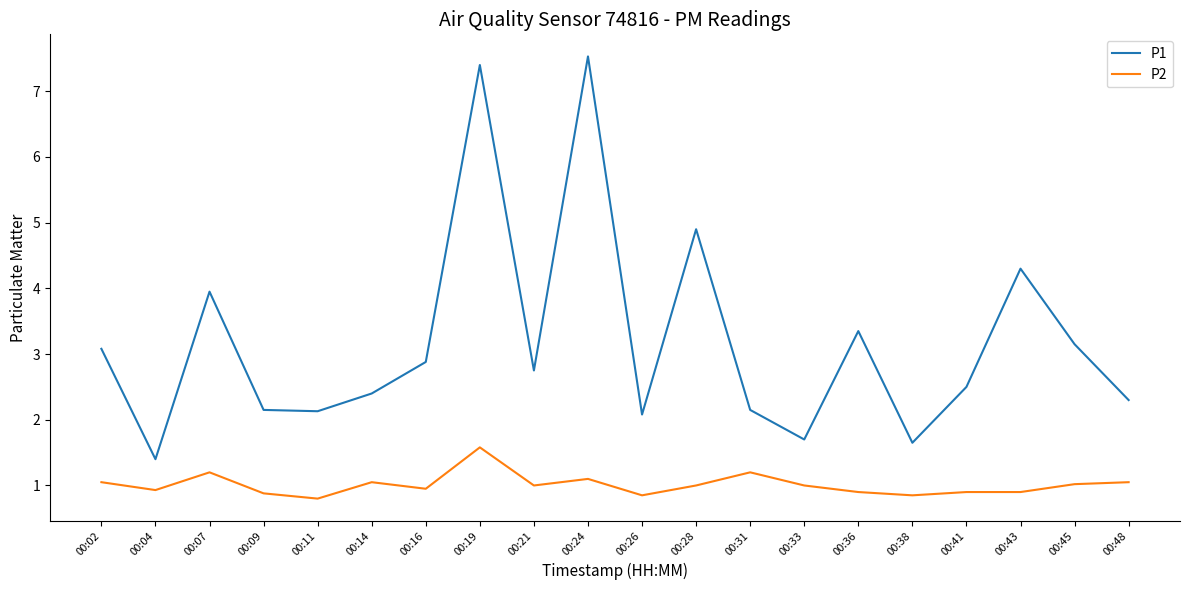

Is it true that P2 equals 0.5 at 00:36?

False